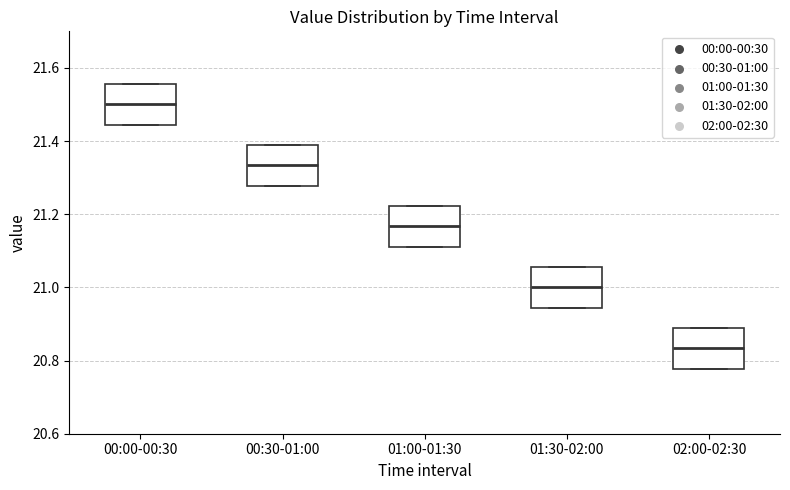

Reading left to right, read every box against the y-axis: the position of its median line, the range the box covers, and the ends of its whiskers. The values are not printed on the chart, so give them approximately, as read against the axis.

00:00-00:30: median 21.50, box 21.44 to 21.56, whiskers 21.44 to 21.56
00:30-01:00: median 21.34, box 21.28 to 21.38, whiskers 21.28 to 21.38
01:00-01:30: median 21.16, box 21.12 to 21.22, whiskers 21.12 to 21.22
01:30-02:00: median 21.00, box 20.94 to 21.06, whiskers 20.94 to 21.06
02:00-02:30: median 20.84, box 20.78 to 20.88, whiskers 20.78 to 20.88